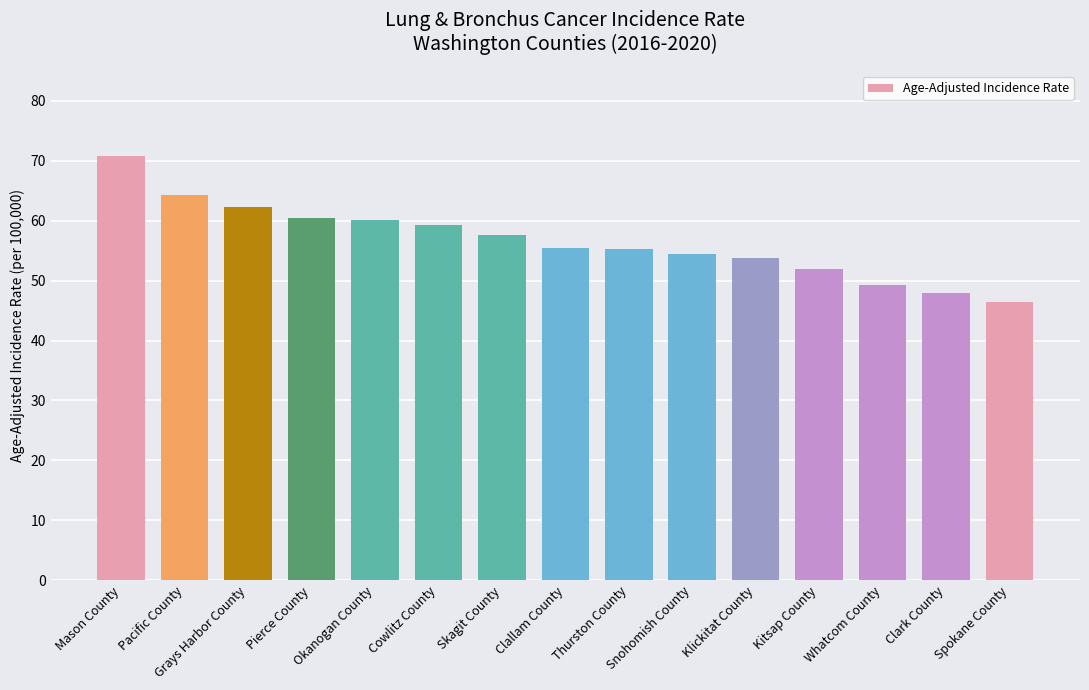

What is the label of the 5th bar from the left?

Okanogan County